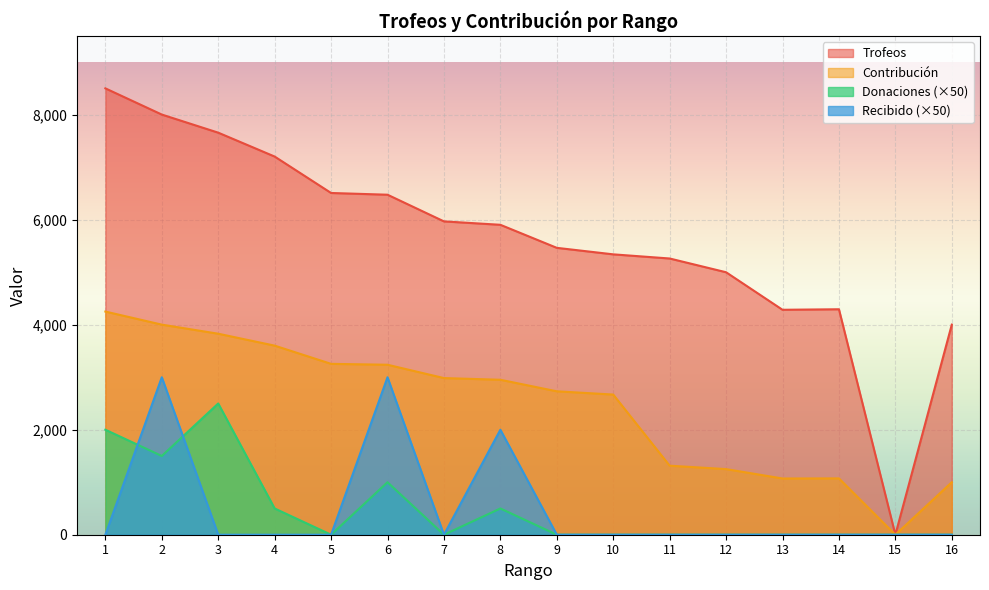

In Contribución, how many points are higher than both neighbors (excluding endpoints)?

1